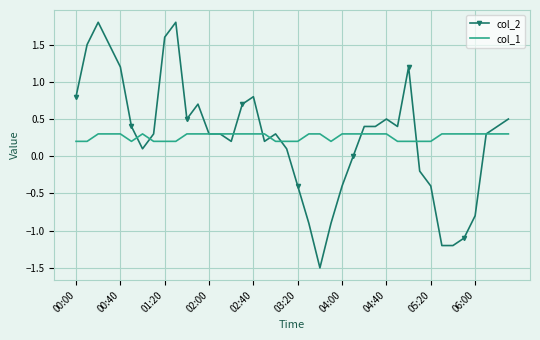

Which series has the widest spread of values?

col_2